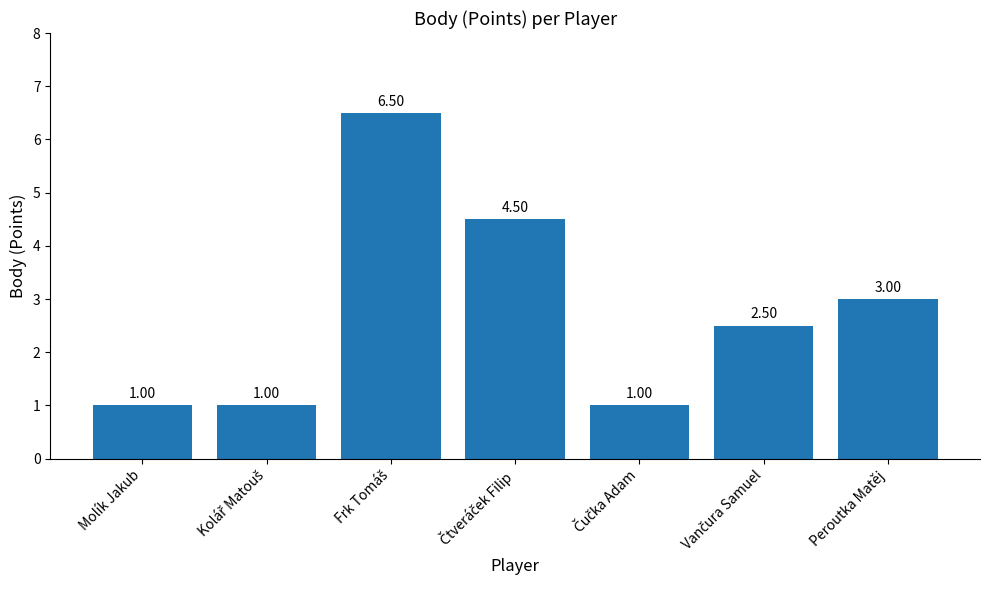

At which label is the value closest to 3?

Peroutka Matěj